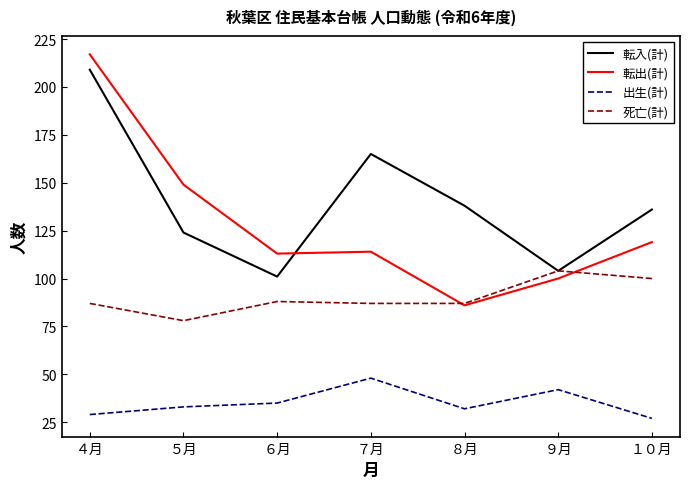

Reading left to right, transcribe all the data shown in this chart.

転入(計): ４月=209	５月=124	６月=101	７月=165	８月=138	９月=104	１０月=136
転出(計): ４月=217	５月=149	６月=113	７月=114	８月=86	９月=100	１０月=119
出生(計): ４月=29	５月=33	６月=35	７月=48	８月=32	９月=42	１０月=27
死亡(計): ４月=87	５月=78	６月=88	７月=87	８月=87	９月=104	１０月=100